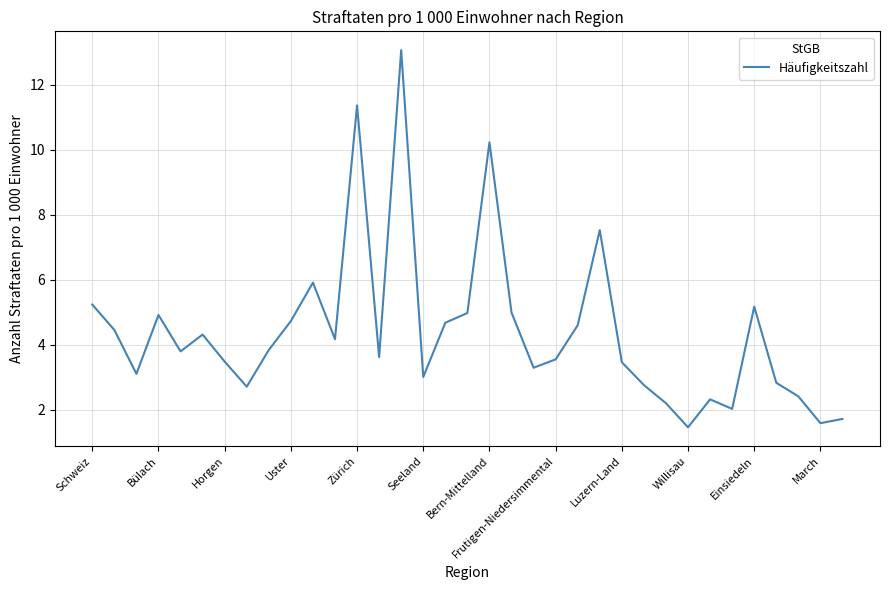

How many interior local valleys (lower than both neighbors) does the data have?

10